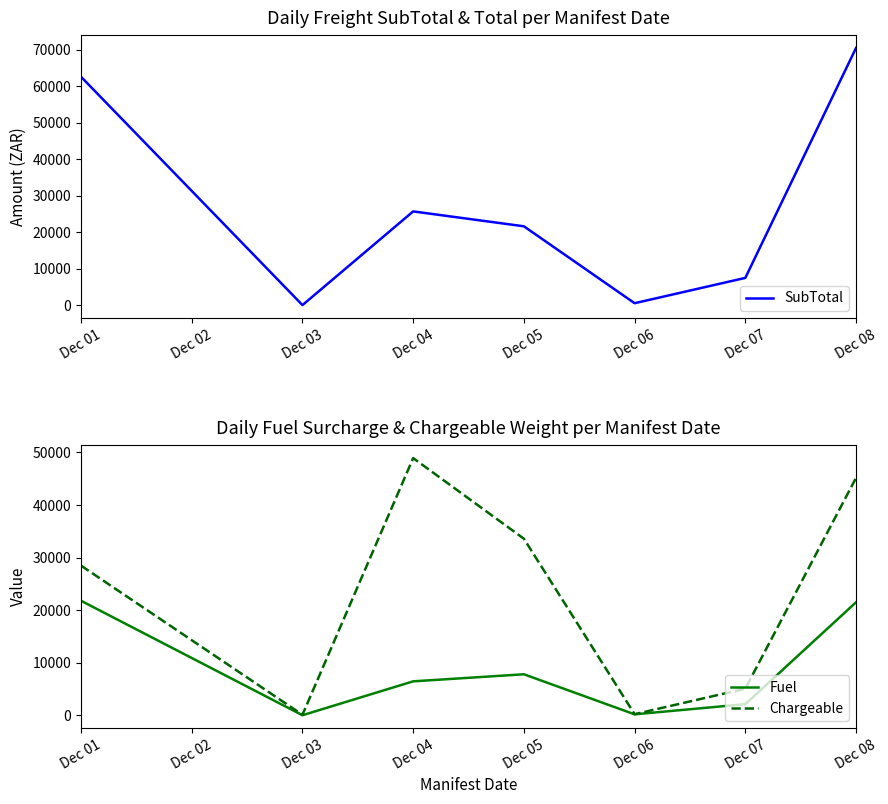

At which category does SubTotal reach its first local peak?

Dec 04